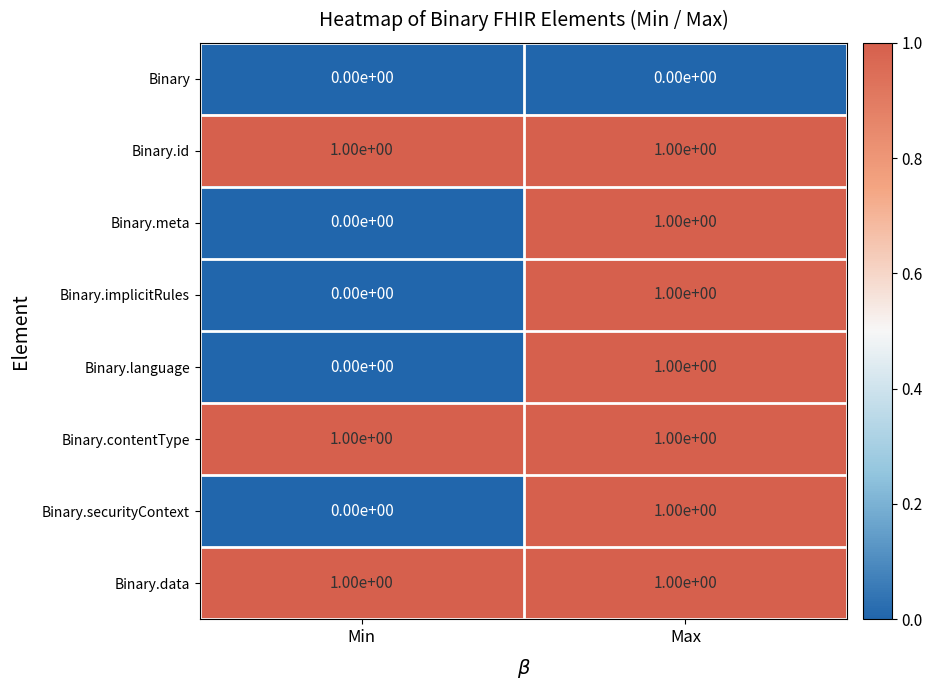

The value of Binary.data at Min is 2. True or false?

False